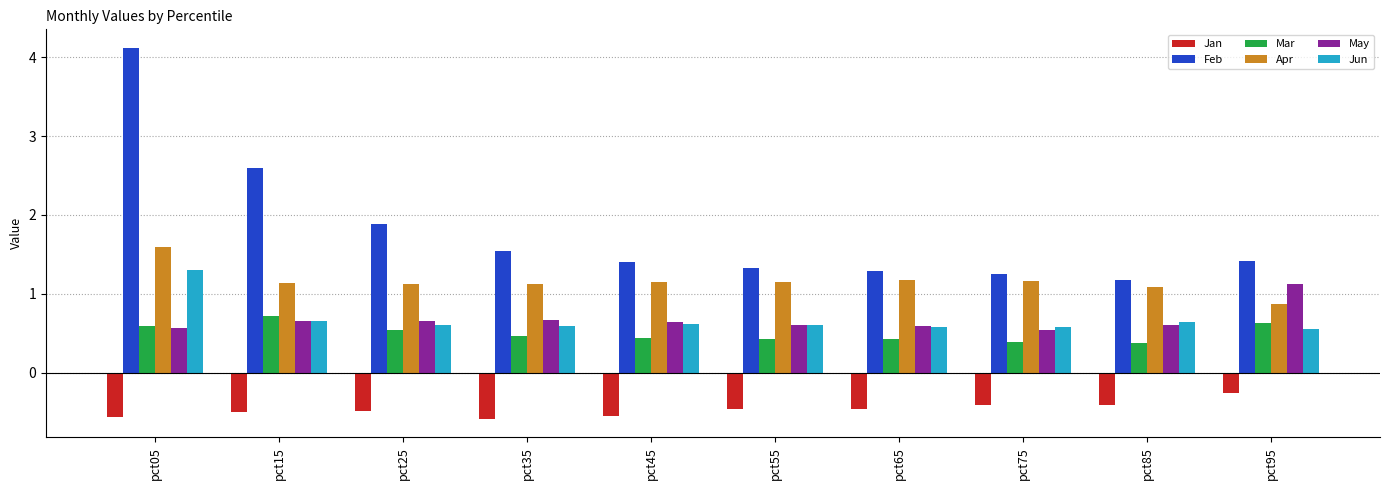

What is the value of the Jun bar at the 7th from the left?

0.6